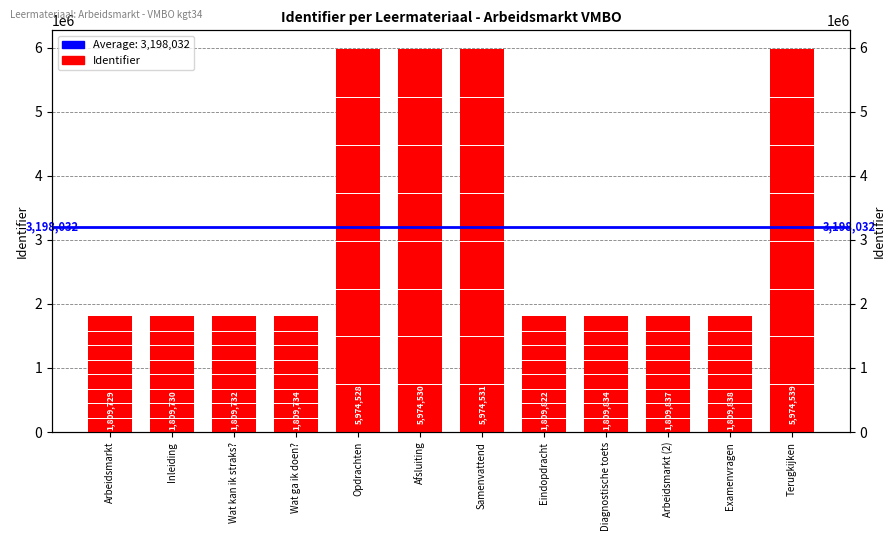

What is the change in value from Inleiding to Examenvragen?

+108